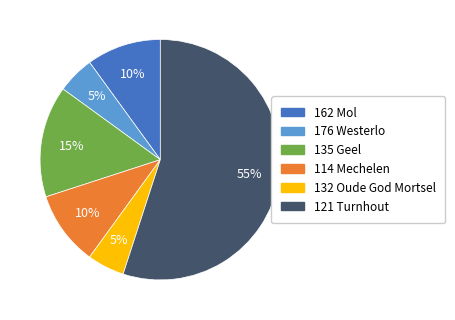

Between 114 Mechelen and 176 Westerlo, which is larger?

114 Mechelen